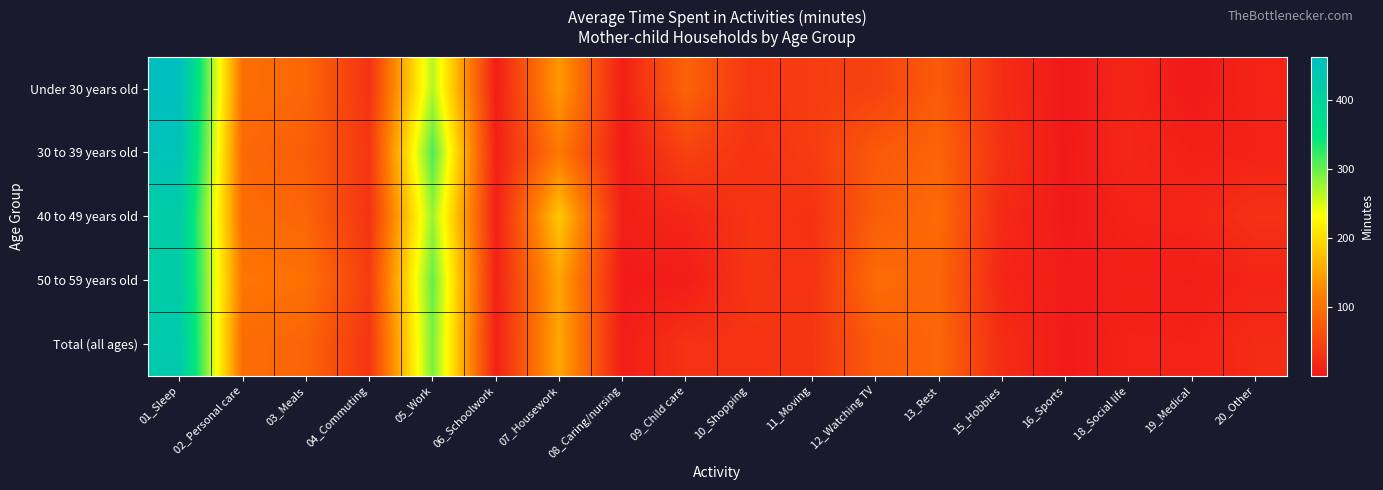

Reading left to right, what are all the values shown in this chart?

Under 30 years old: 01_Sleep=463	02_Personal care=98	03_Meals=89	04_Commuting=29	05_Work=267	06_Schoolwork=6	07_Housework=141	08_Caring/nursing=8	09_Child care=86	10_Shopping=35	11_Moving=41	12_Watching TV=47	13_Rest=76	15_Hobbies=23	16_Sports=1	18_Social life=16	19_Medical=1	20_Other=13
30 to 39 years old: 01_Sleep=450	02_Personal care=91	03_Meals=79	04_Commuting=35	05_Work=312	06_Schoolwork=8	07_Housework=110	08_Caring/nursing=5	09_Child care=47	10_Shopping=30	11_Moving=41	12_Watching TV=73	13_Rest=87	15_Hobbies=27	16_Sports=2	18_Social life=17	19_Medical=10	20_Other=12
40 to 49 years old: 01_Sleep=420	02_Personal care=95	03_Meals=87	04_Commuting=29	05_Work=278	06_Schoolwork=8	07_Housework=182	08_Caring/nursing=8	09_Child care=16	10_Shopping=32	11_Moving=28	12_Watching TV=79	13_Rest=93	15_Hobbies=19	16_Sports=3	18_Social life=12	19_Medical=15	20_Other=28
50 to 59 years old: 01_Sleep=420	02_Personal care=106	03_Meals=100	04_Commuting=42	05_Work=301	06_Schoolwork=10	07_Housework=151	08_Caring/nursing=3	09_Child care=5	10_Shopping=33	11_Moving=30	12_Watching TV=94	13_Rest=88	15_Hobbies=15	16_Sports=5	18_Social life=7	19_Medical=6	20_Other=14
Total (all ages): 01_Sleep=431	02_Personal care=95	03_Meals=86	04_Commuting=32	05_Work=293	06_Schoolwork=8	07_Housework=153	08_Caring/nursing=6	09_Child care=29	10_Shopping=31	11_Moving=33	12_Watching TV=76	13_Rest=89	15_Hobbies=22	16_Sports=3	18_Social life=13	19_Medical=12	20_Other=21